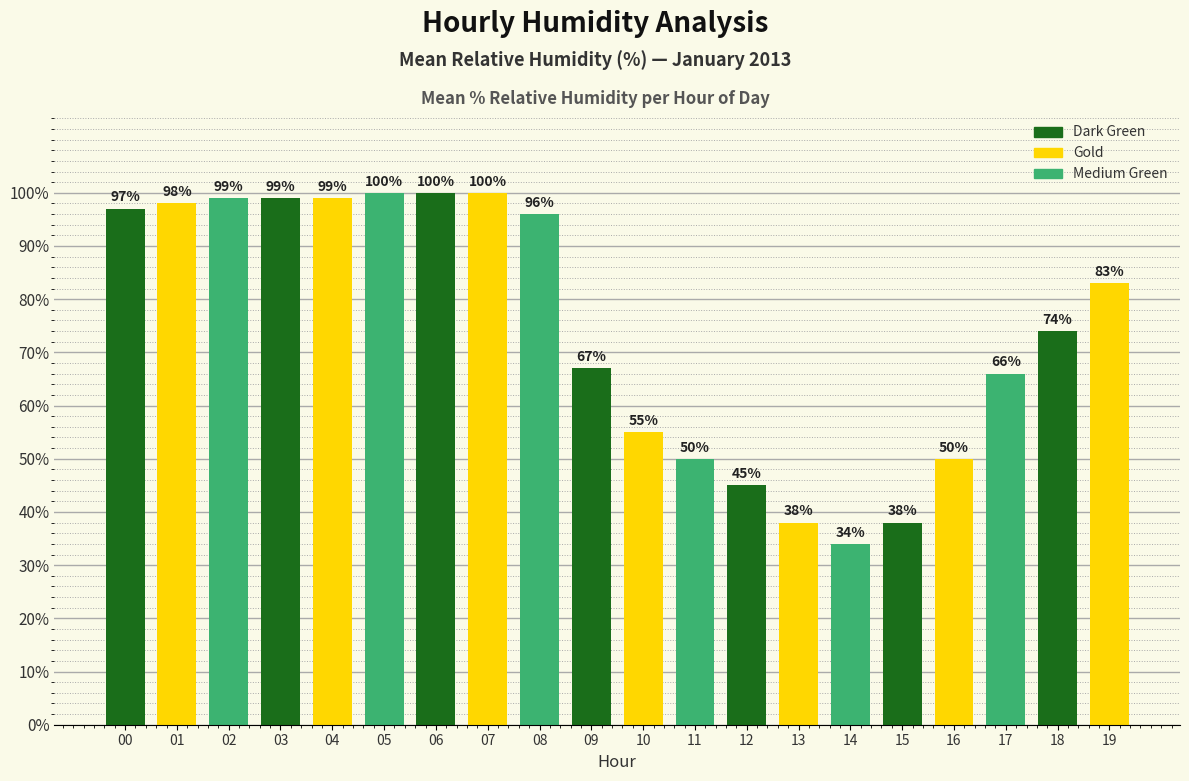

Reading left to right, extract all data points from this chart.

97	98	99	99	99	100	100	100	96	67	55	50	45	38	34	38	50	66	74	83